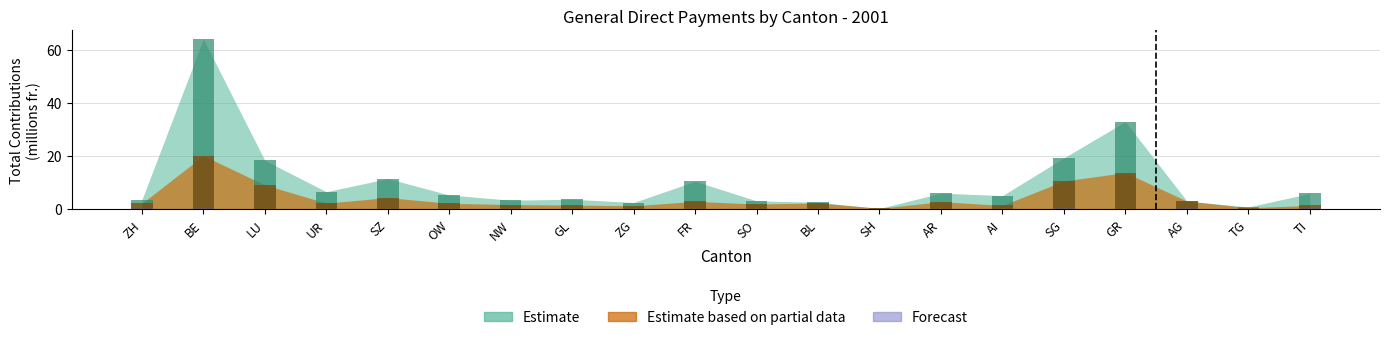

What position from the right is AG?

3